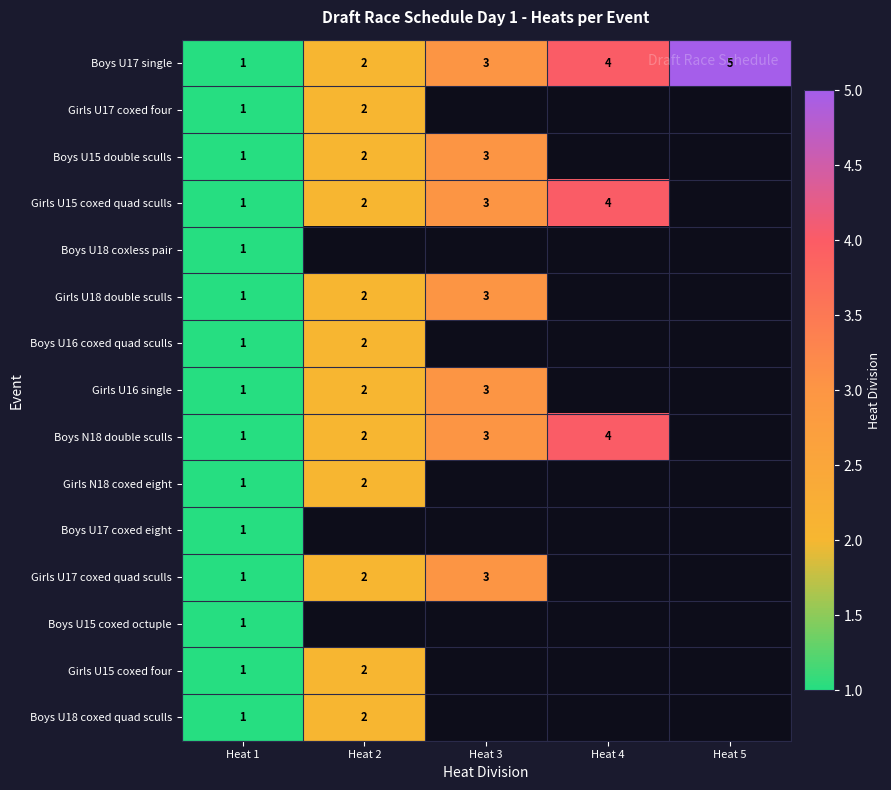

What is the greatest value displayed?

5.0